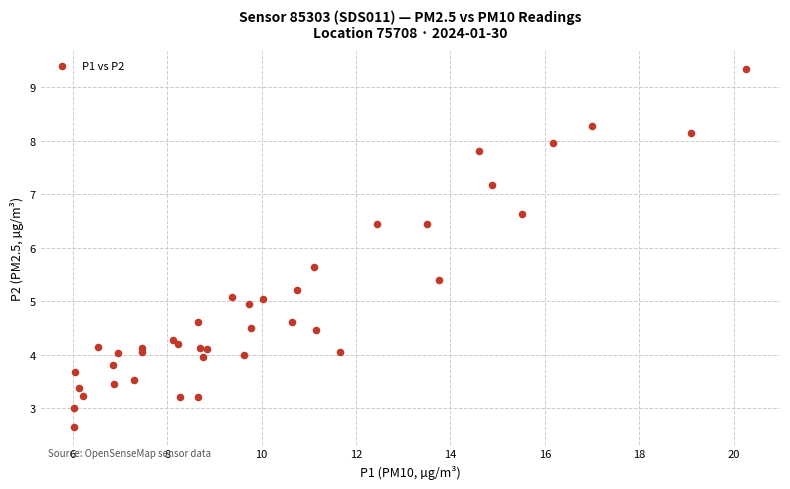

What Y value in the scatter plot is closest to 6?

5.6